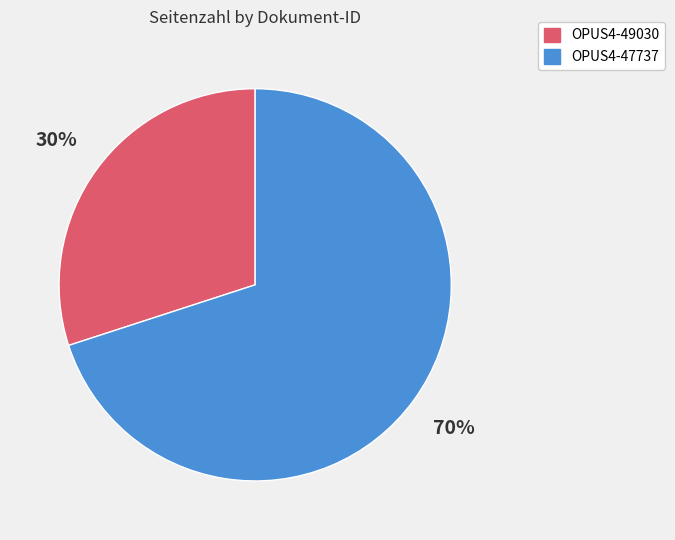

To the nearest percent, what is the average slice percentage?

50%